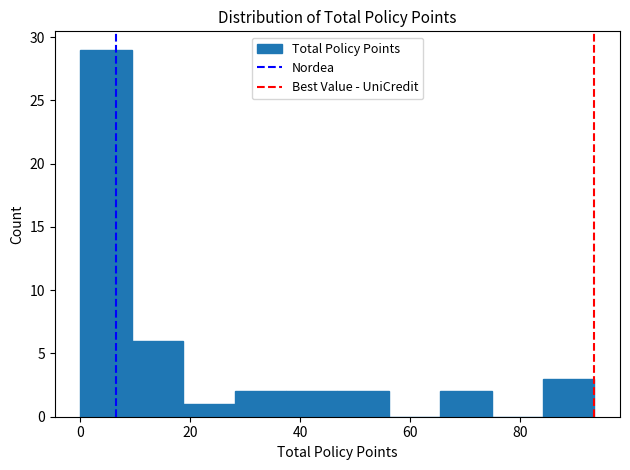

Reading left to right, list every bar in this chart as the range it spans on the x-axis followed by its height. Neither the bar edges nor the heights are printed on the chart, so give them approximately, as read against the axes.

0 to 10: 29
10 to 18: 6
18 to 28: 1
28 to 38: 2
38 to 46: 2
46 to 56: 2
56 to 66: 0
66 to 74: 2
74 to 84: 0
84 to 94: 3